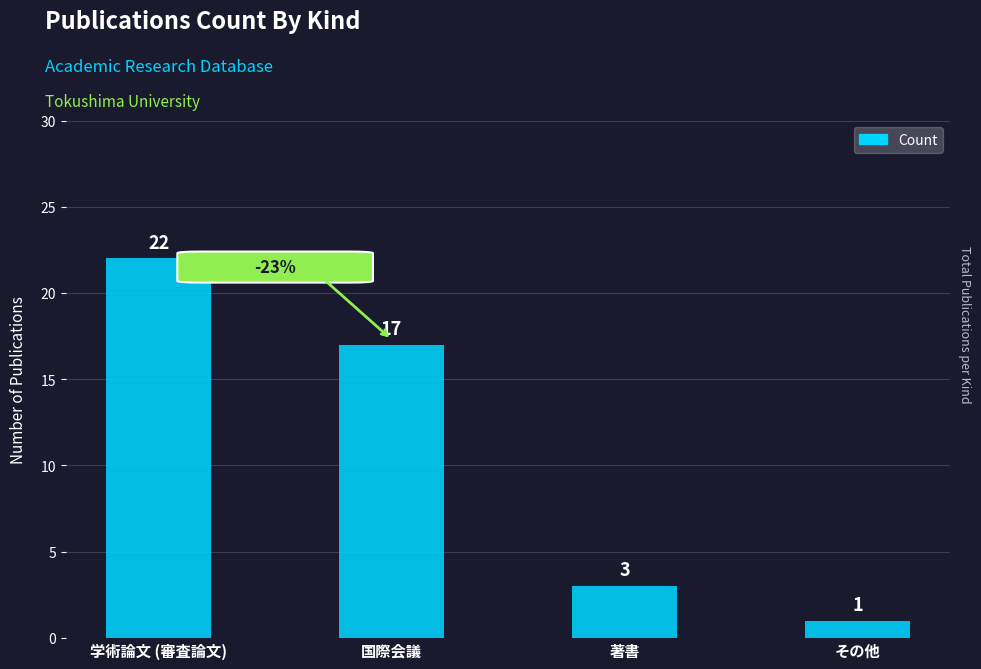

Which category has the highest value across all series?

学術論文 (審査論文)